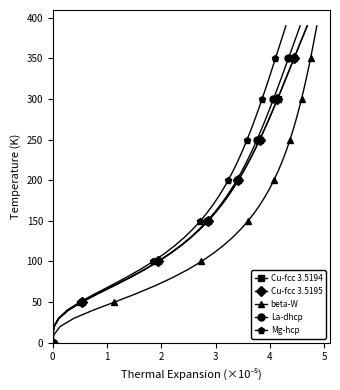

True or false: Mg-hcp has more than 2 interior local peaks.

False